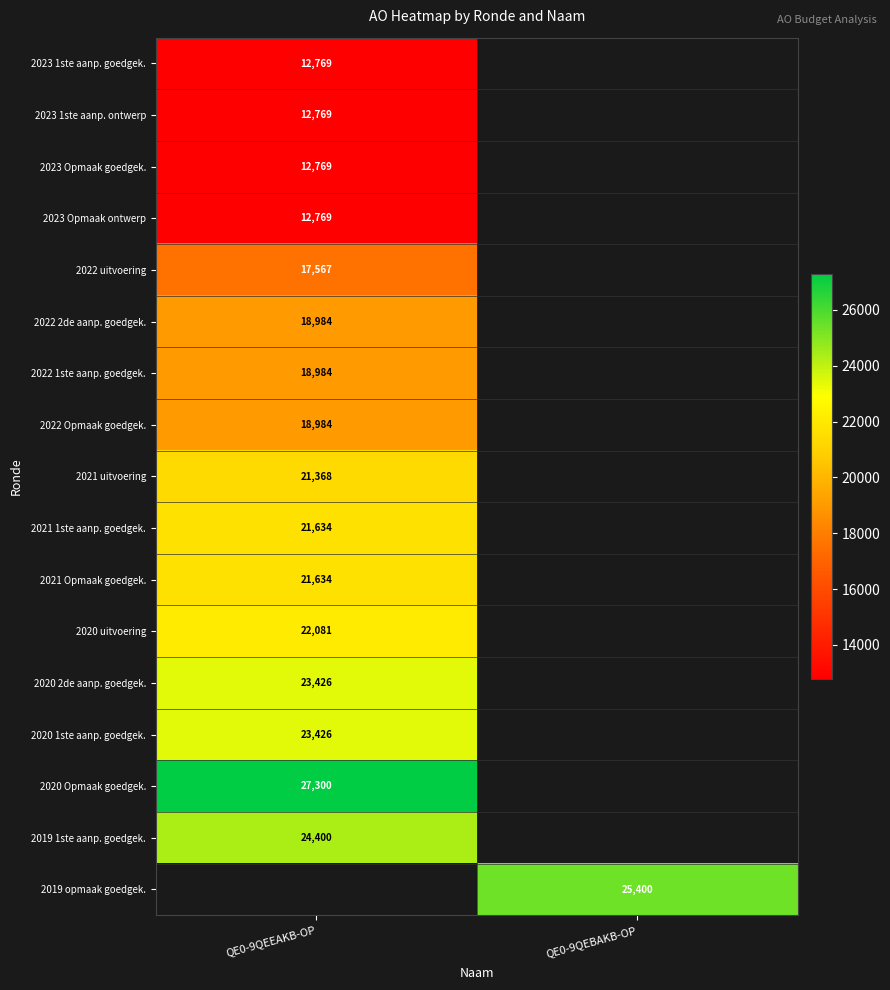

The value of 2023 Opmaak goedgek. at QE0-9QEEAKB-OP is 19286.2. True or false?

False